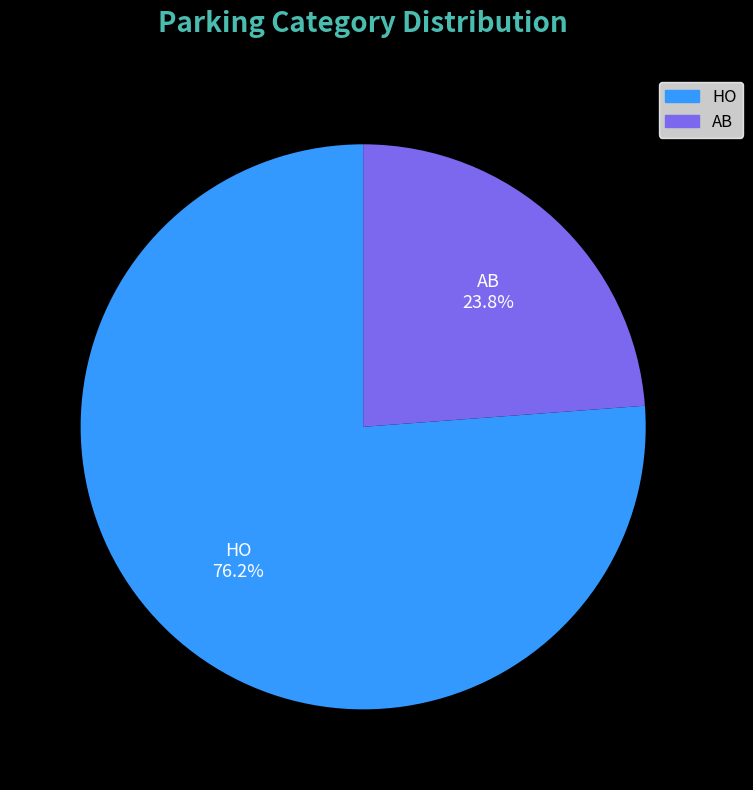

Does HO account for over 50% of the chart?

Yes